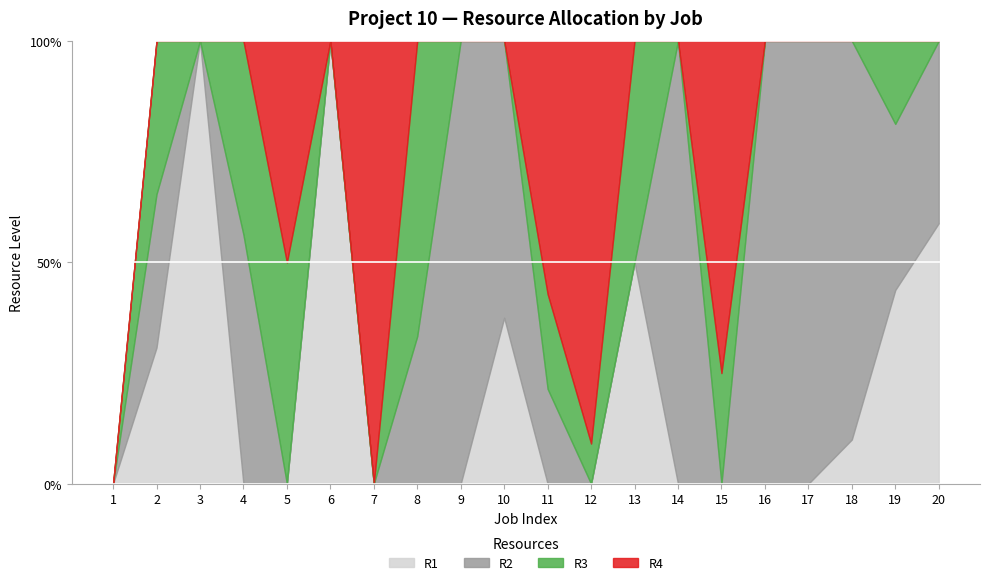

At which label does R1 reach its minimum?

1